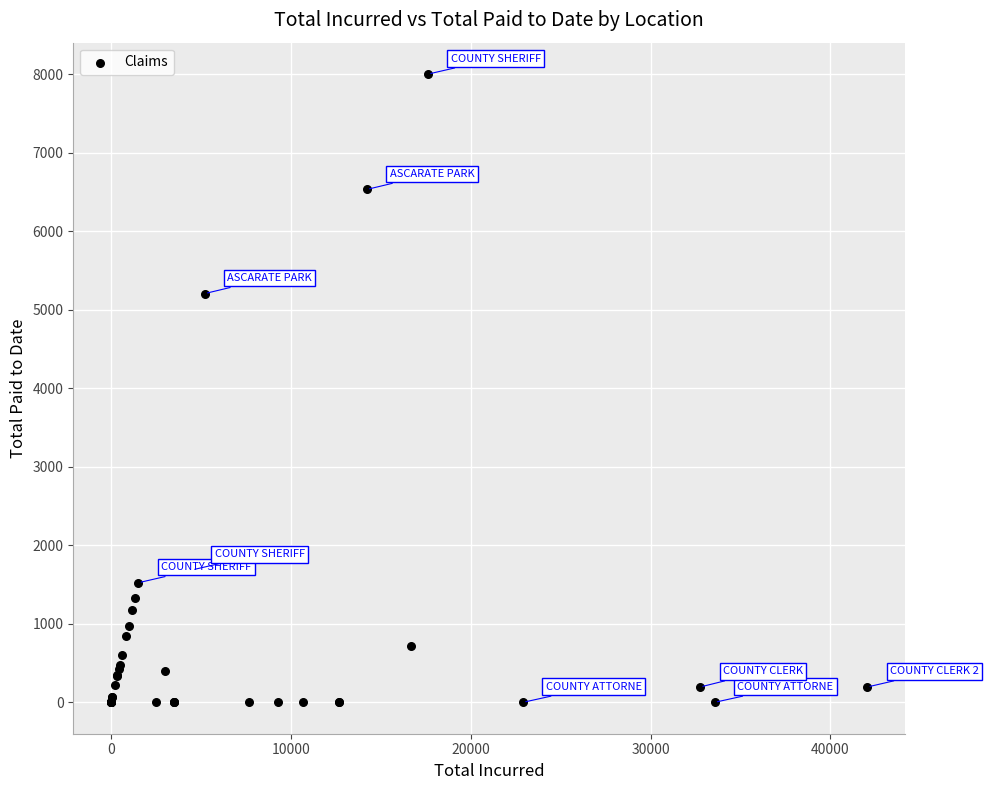

What Y value in the scatter plot is closest to 4001?

5207.2